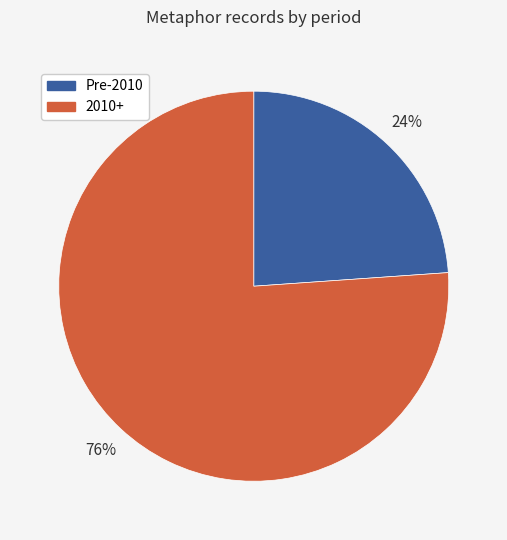

Does any single category account for the majority?

Yes